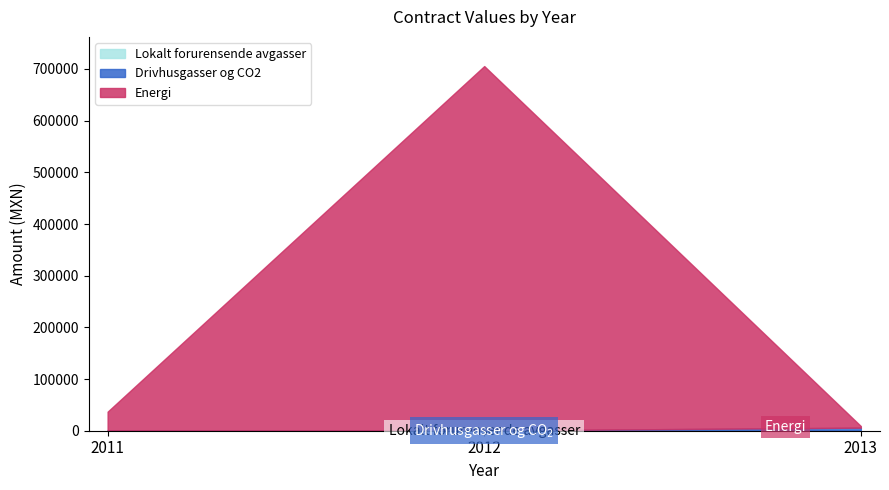

What is the difference between the maximum and second lowest values in the Drivhusgasser og CO2 series?

5018.2